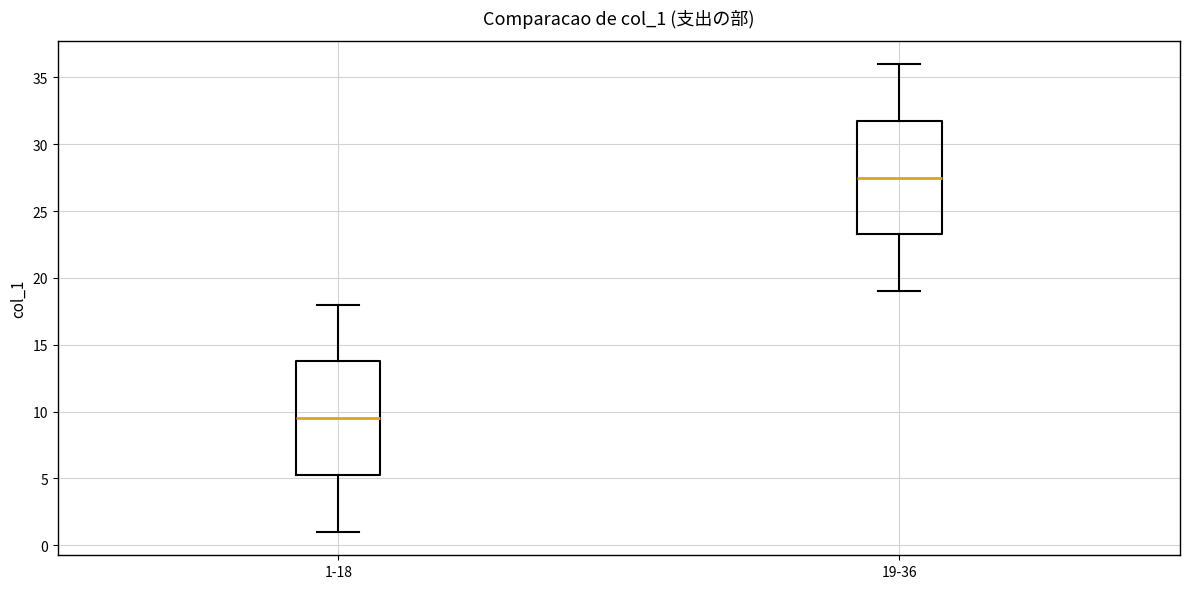

Which box has the highest median line?

19-36